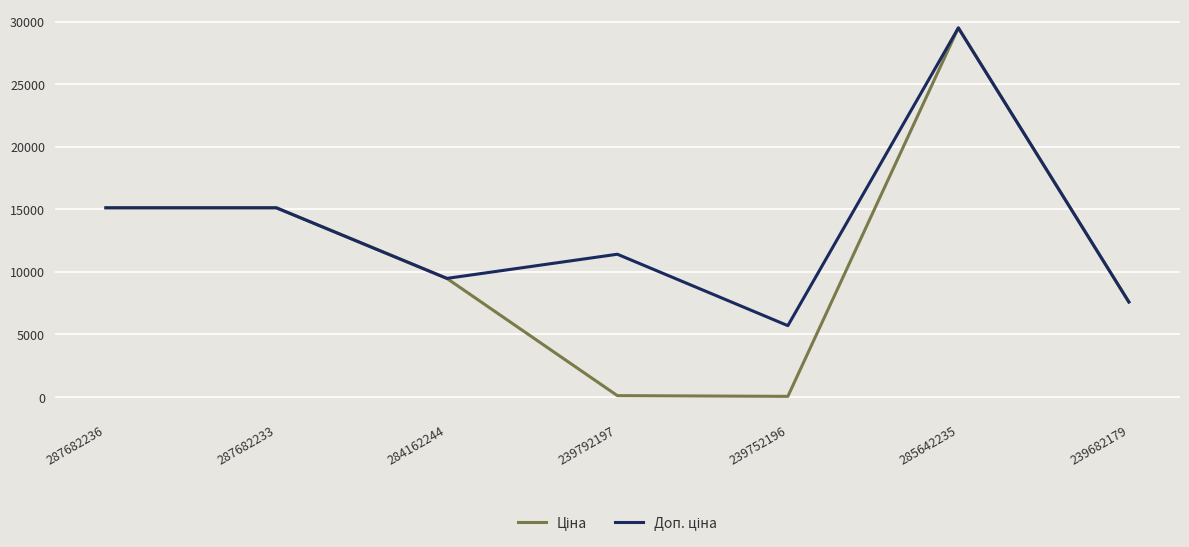

Which category has the highest value across all series?

285642235